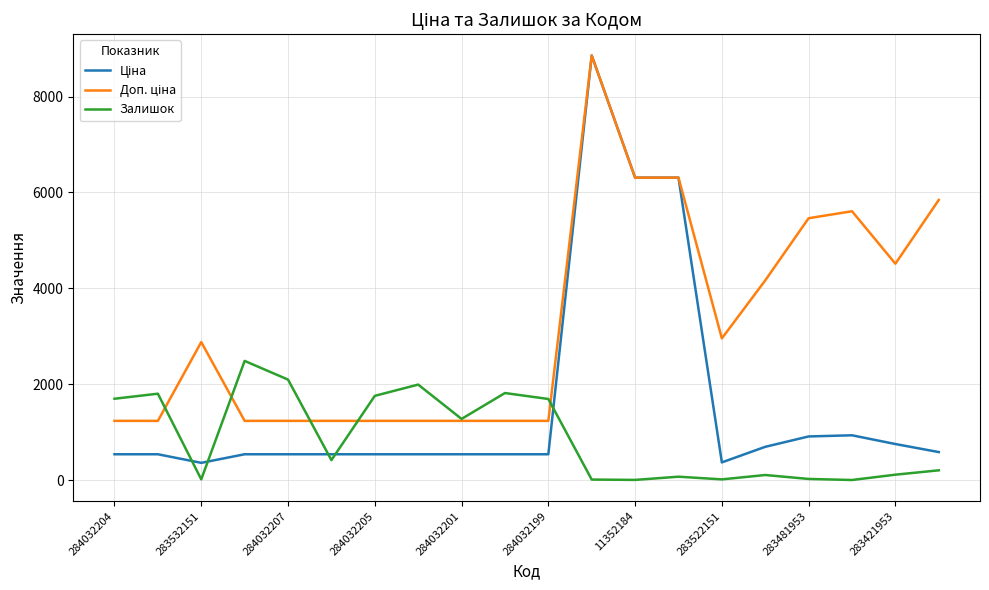

Does the chart display data point markers on the line(s)?

No